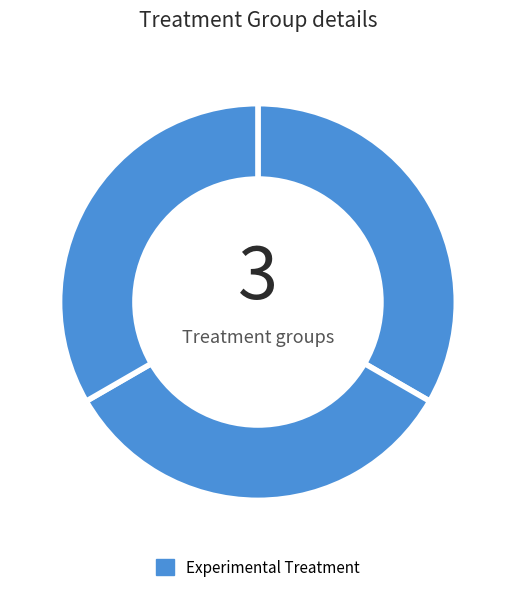

Count the number of slices in the pie.

3